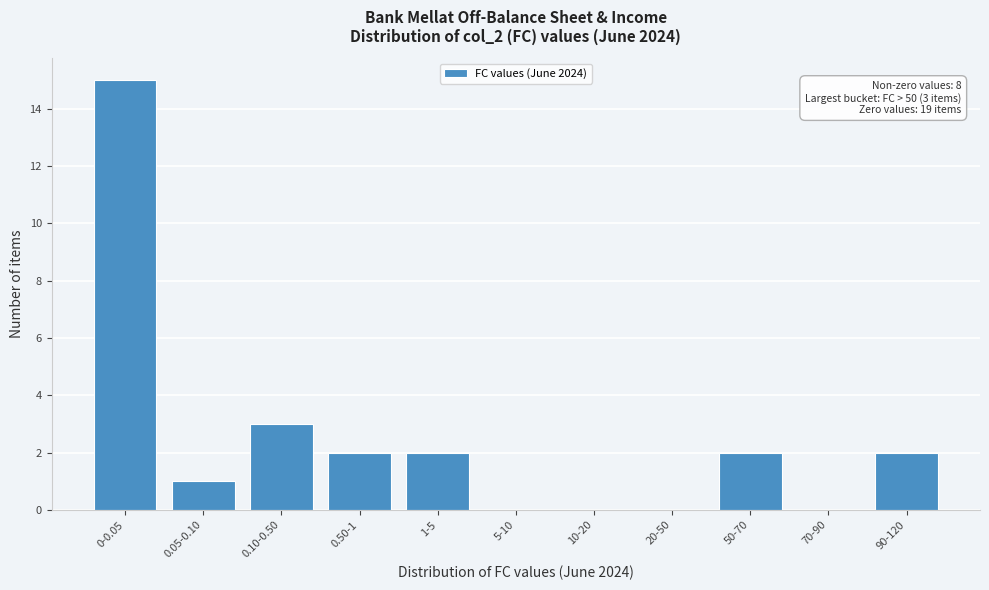

Reading left to right, transcribe all the data shown in this chart.

0-0.05=15	0.05-0.10=1	0.10-0.50=3	0.50-1=2	1-5=2	5-10=0	10-20=0	20-50=0	50-70=2	70-90=0	90-120=2